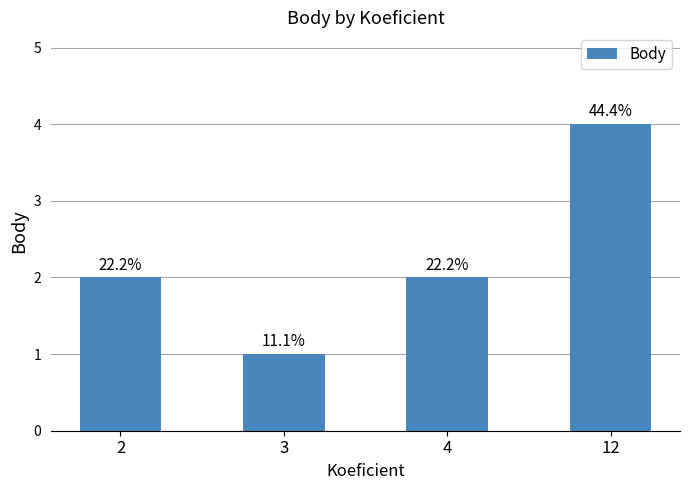

Rank the categories by value from lowest to highest.

3, 2, 4, 12